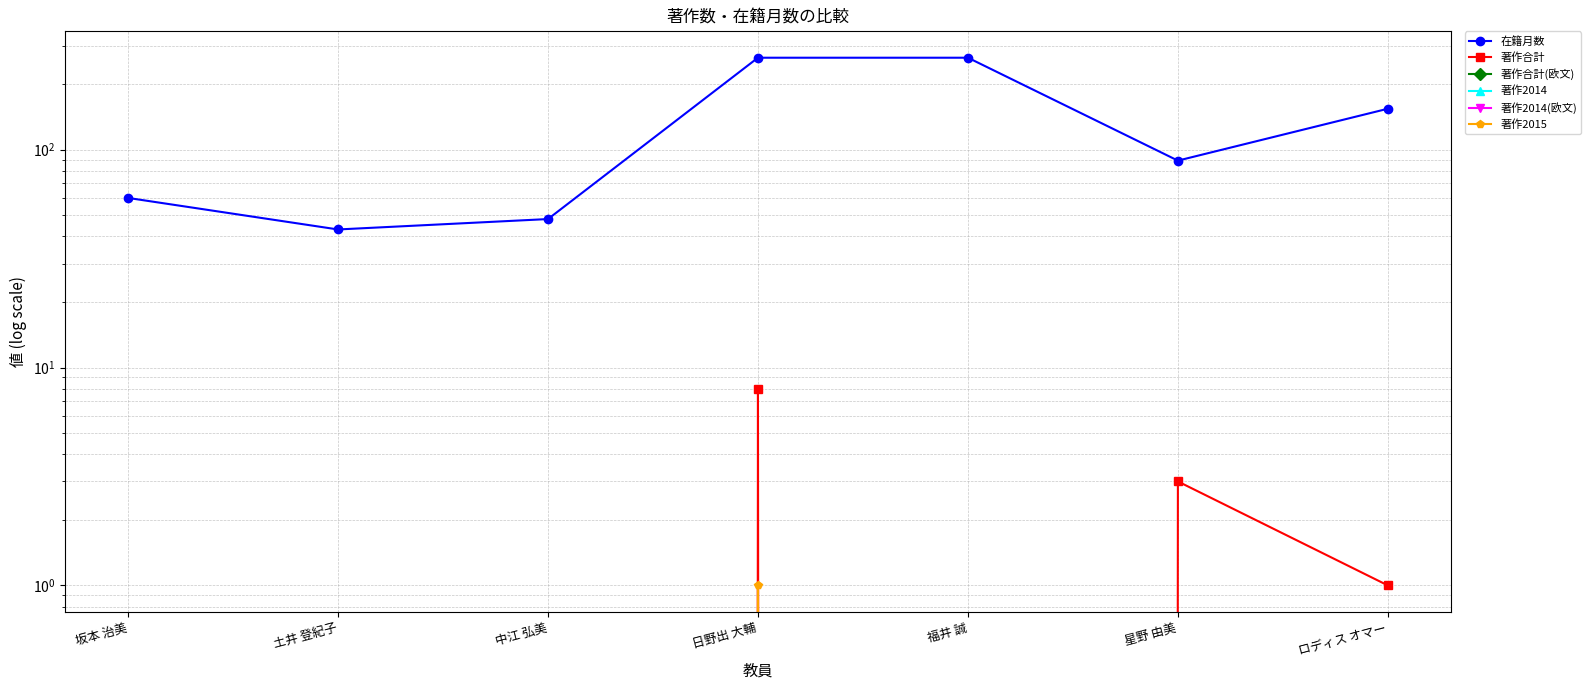

What is the label of the 3rd point from the left?

中江 弘美